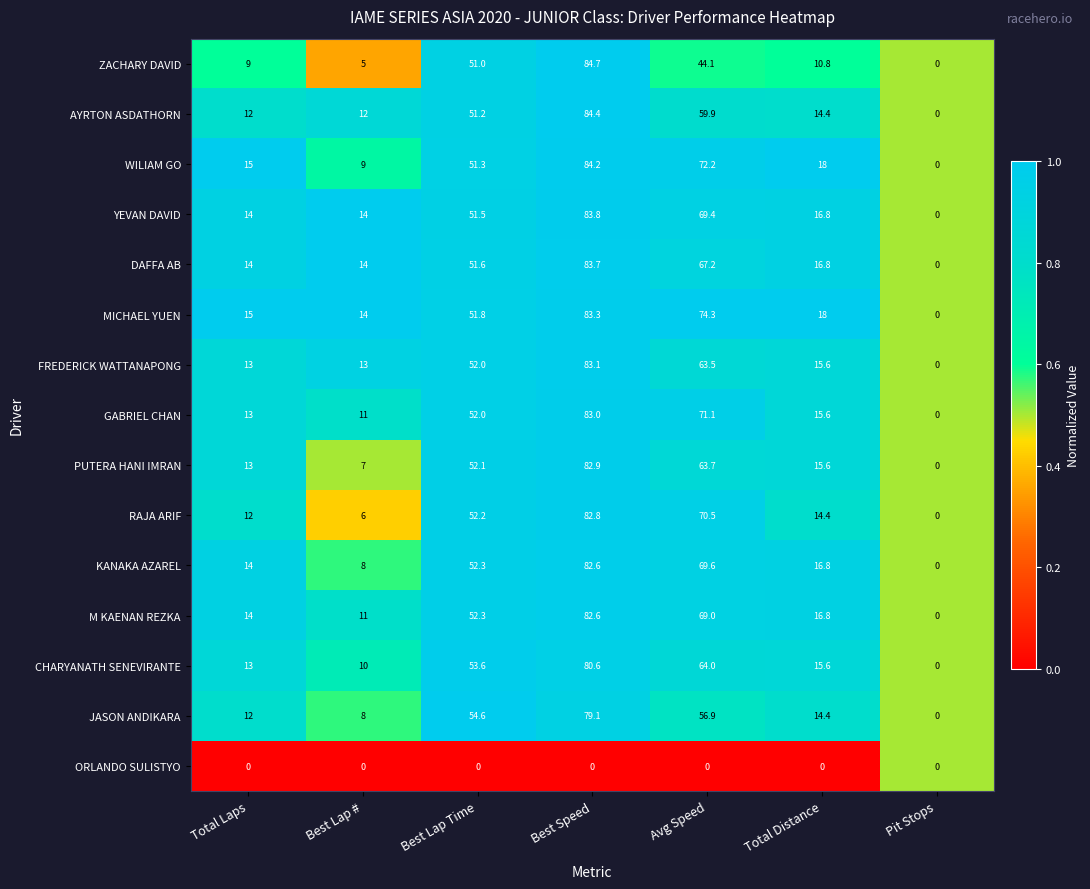

Rank the categories by KANAKA AZAREL value from lowest to highest.

Pit Stops, Best Lap #, Total Laps, Total Distance, Best Lap Time, Avg Speed, Best Speed